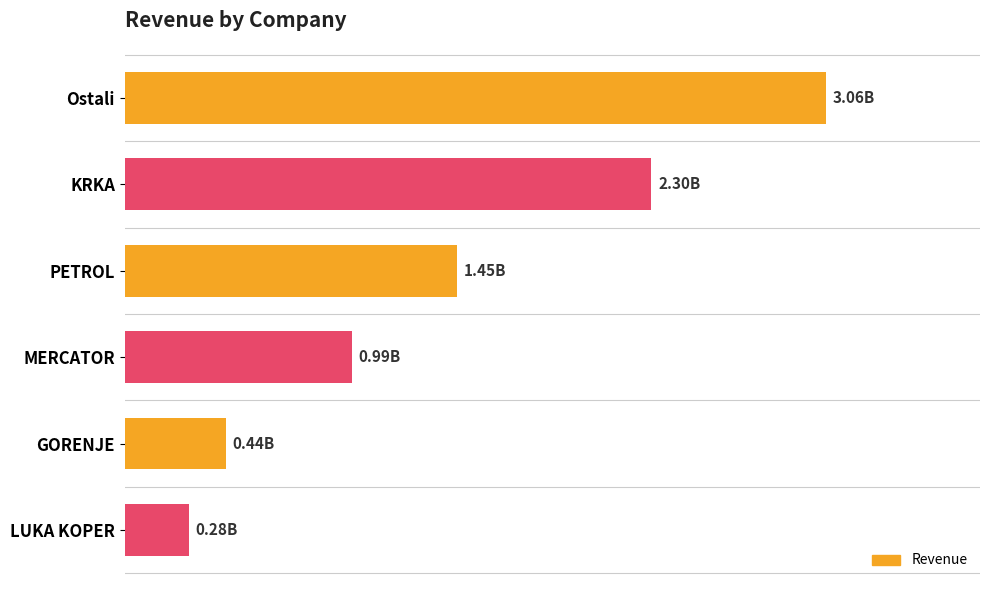

Are the bars horizontal?

Yes